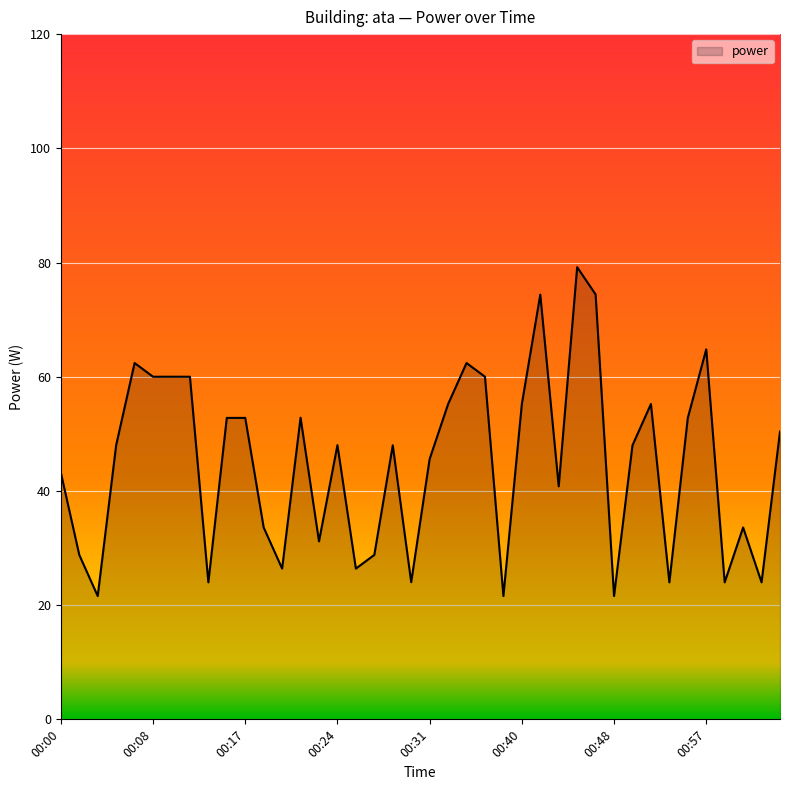

Reading left to right, extract all data points from this chart.

43.2	28.8	21.6	48.0	62.4	60.0	60.0	60.0	24.0	52.8	52.8	33.6	26.4	52.8	31.2	48.0	26.4	28.8	48.0	24.0	45.6	55.2	62.4	60.0	21.6	55.2	74.4	40.8	79.2	74.4	21.6	48.0	55.2	24.0	52.8	64.8	24.0	33.6	24.0	50.4